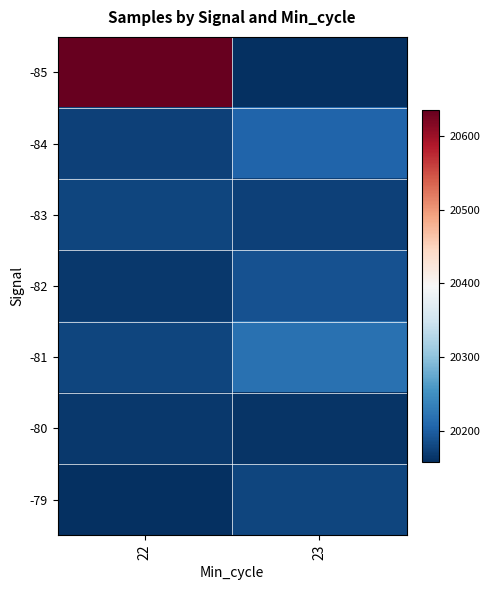

Rank the series by their maximum value, from highest to lowest.

-85, -81, -84, -82, -83, -79, -80